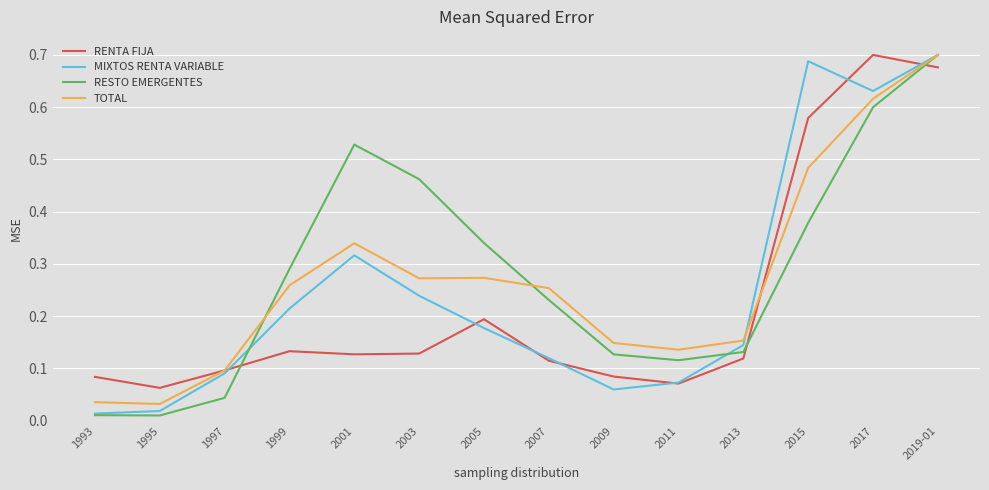

At which category does RENTA FIJA reach its first local valley?

1995